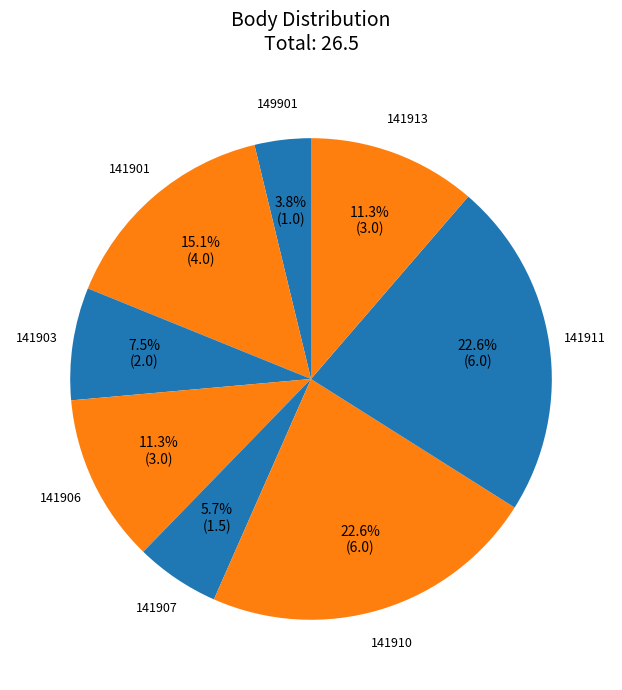

How many segments does this pie chart have?

8